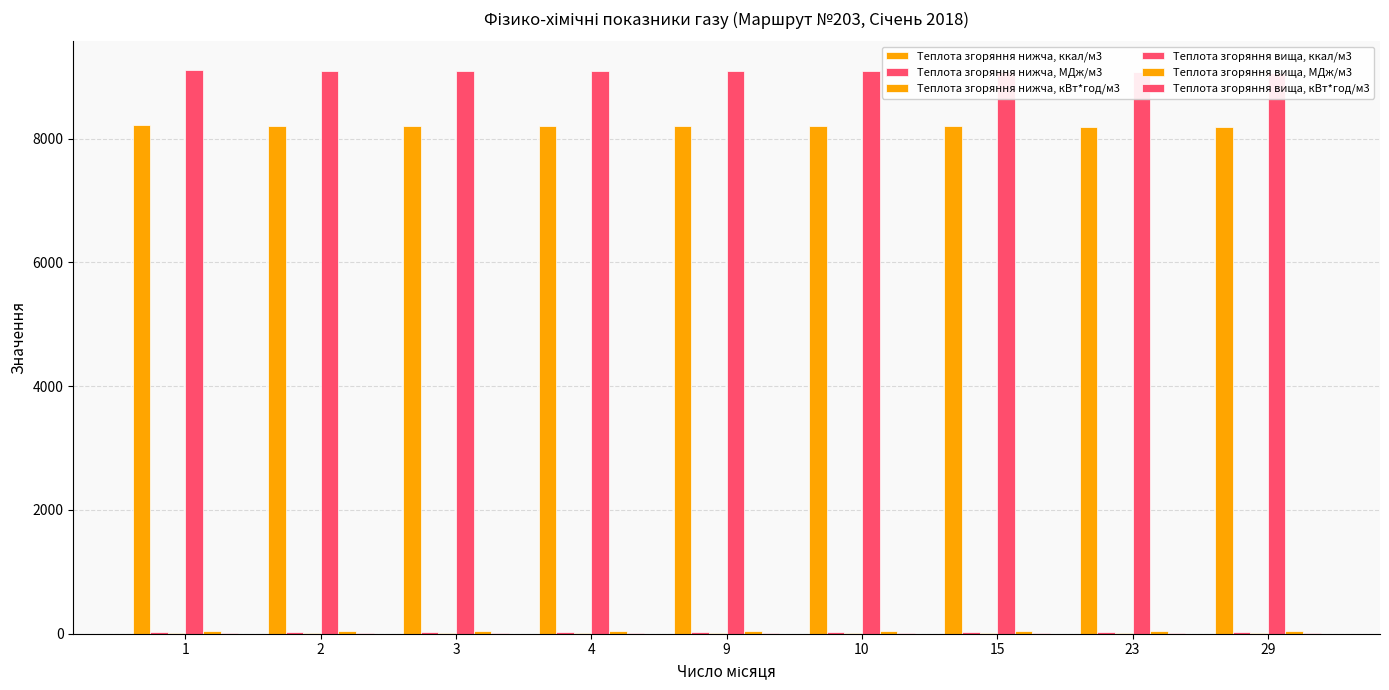

True or false: Теплота згоряння нижча, кВт*год/м3 has a value of 4.8 at 9.

False